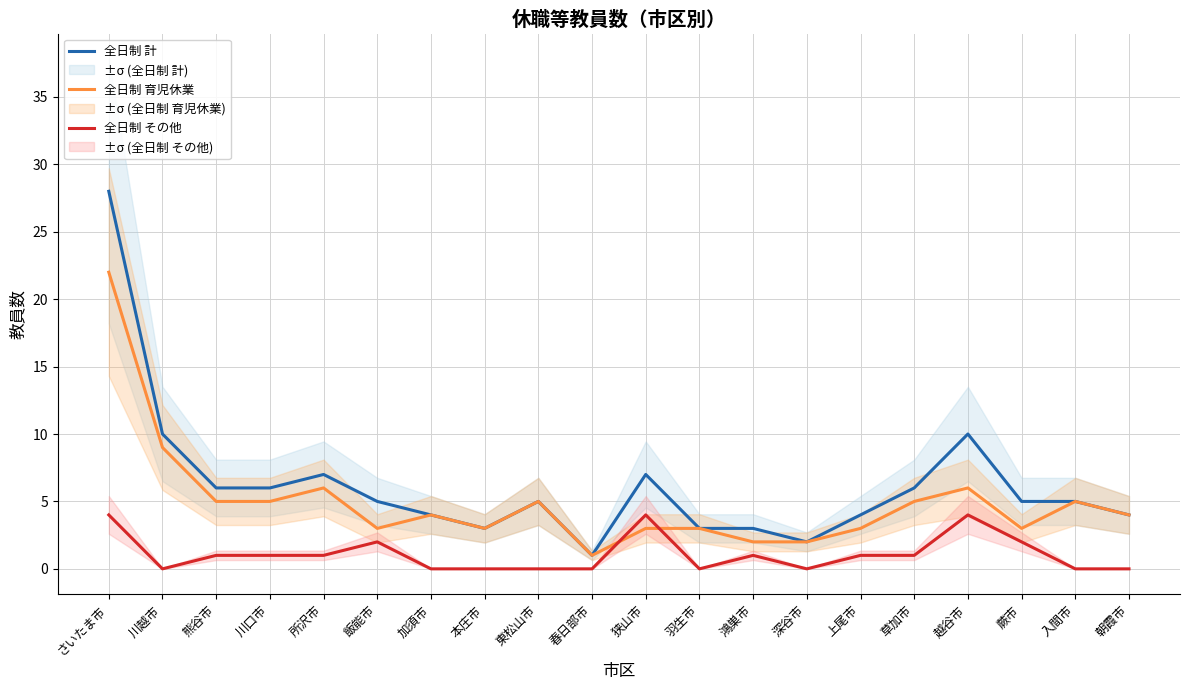

Count the number of data series in this chart.

3